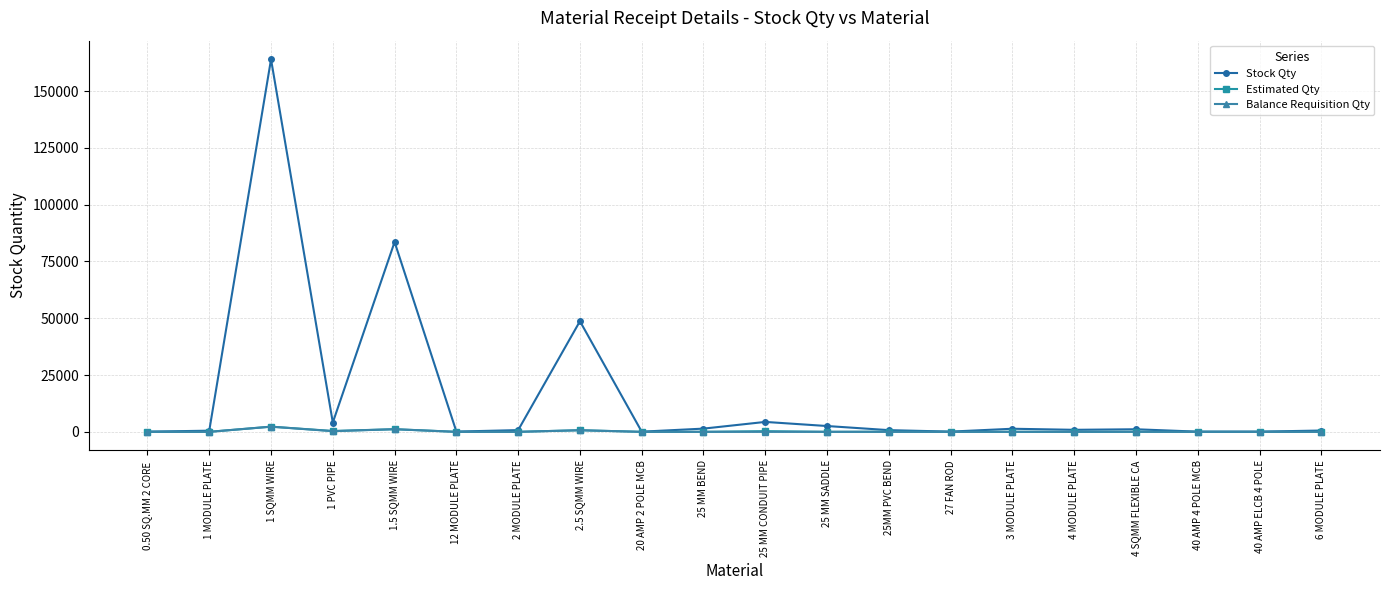

What is the sum of all Balance Requisition Qty values?

4551.0